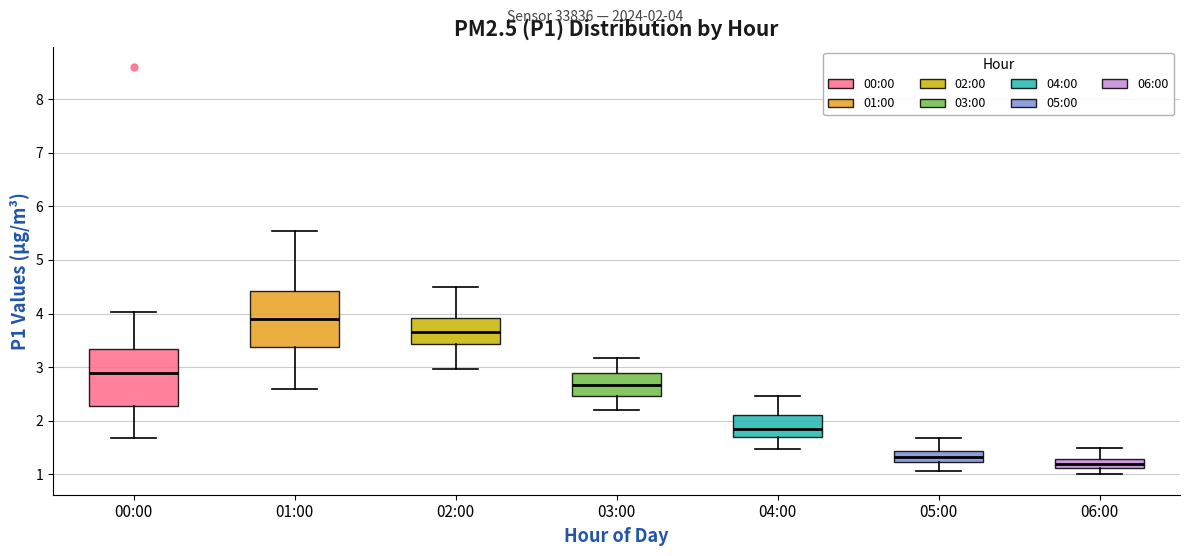

Which box's median line is the highest?

01:00